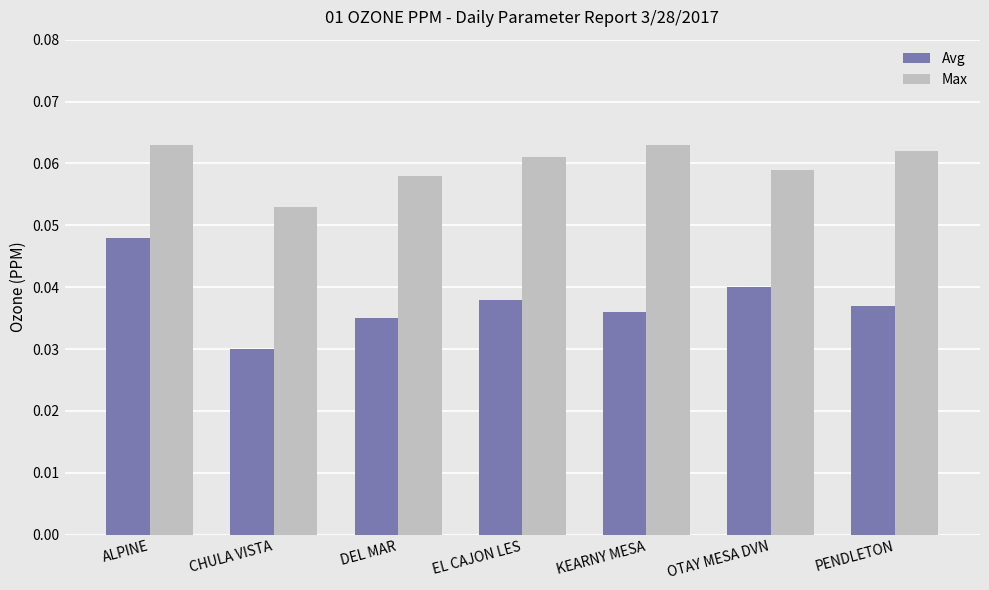

Which category has the highest value in the Avg series?

ALPINE